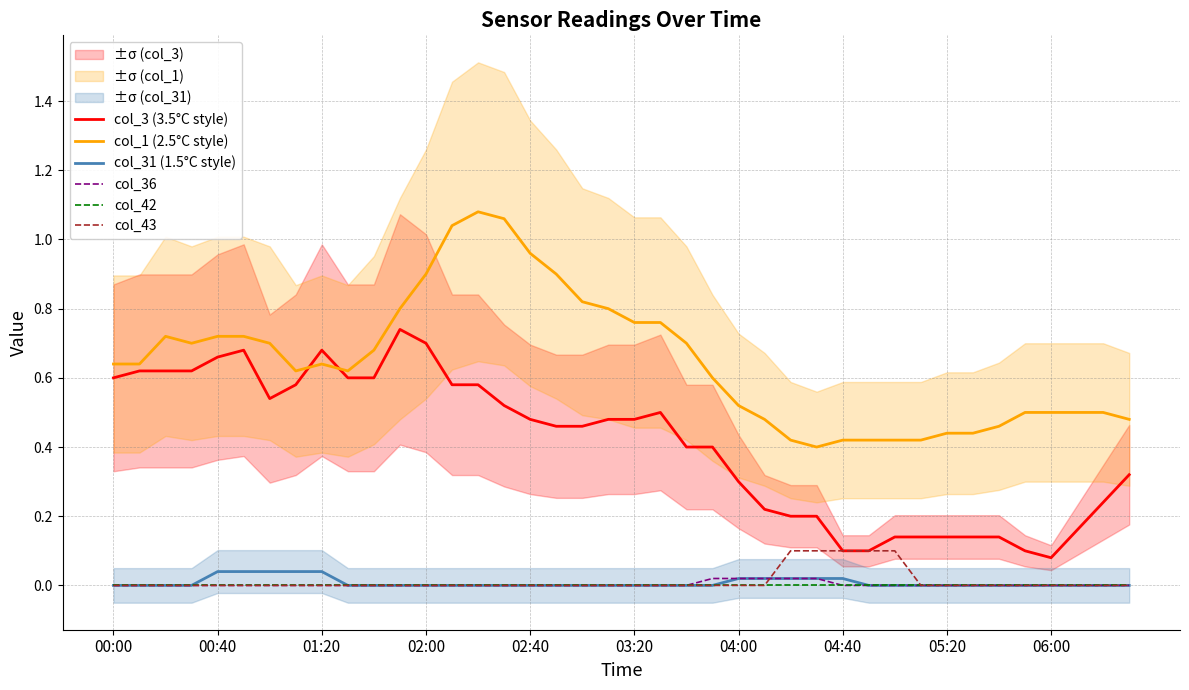

Reading left to right, transcribe all the data shown in this chart.

col_3 (3.5°C style): 0.6	0.6	0.6	0.6	0.7	0.7	0.5	0.6	0.7	0.6	0.6	0.7	0.7	0.6	0.6	0.5	0.5	0.5	0.5	0.5	0.5	0.5	0.4	0.4	0.3	0.2	0.2	0.2	0.1	0.1	0.1	0.1	0.1	0.1	0.1	0.1	0.1	0.2	0.2	0.3
col_1 (2.5°C style): 0.6	0.6	0.7	0.7	0.7	0.7	0.7	0.6	0.6	0.6	0.7	0.8	0.9	1.0	1.1	1.1	1.0	0.9	0.8	0.8	0.8	0.8	0.7	0.6	0.5	0.5	0.4	0.4	0.4	0.4	0.4	0.4	0.4	0.4	0.5	0.5	0.5	0.5	0.5	0.5
col_31 (1.5°C style): 0.0	0.0	0.0	0.0	0.0	0.0	0.0	0.0	0.0	0.0	0.0	0.0	0.0	0.0	0.0	0.0	0.0	0.0	0.0	0.0	0.0	0.0	0.0	0.0	0.0	0.0	0.0	0.0	0.0	0.0	0.0	0.0	0.0	0.0	0.0	0.0	0.0	0.0	0.0	0.0
col_36: 0.0	0.0	0.0	0.0	0.0	0.0	0.0	0.0	0.0	0.0	0.0	0.0	0.0	0.0	0.0	0.0	0.0	0.0	0.0	0.0	0.0	0.0	0.0	0.0	0.0	0.0	0.0	0.0	0.0	0.0	0.0	0.0	0.0	0.0	0.0	0.0	0.0	0.0	0.0	0.0
col_42: 0.0	0.0	0.0	0.0	0.0	0.0	0.0	0.0	0.0	0.0	0.0	0.0	0.0	0.0	0.0	0.0	0.0	0.0	0.0	0.0	0.0	0.0	0.0	0.0	0.0	0.0	0.0	0.0	0.0	0.0	0.0	0.0	0.0	0.0	0.0	0.0	0.0	0.0	0.0	0.0
col_43: 0.0	0.0	0.0	0.0	0.0	0.0	0.0	0.0	0.0	0.0	0.0	0.0	0.0	0.0	0.0	0.0	0.0	0.0	0.0	0.0	0.0	0.0	0.0	0.0	0.0	0.0	0.1	0.1	0.1	0.1	0.1	0.0	0.0	0.0	0.0	0.0	0.0	0.0	0.0	0.0